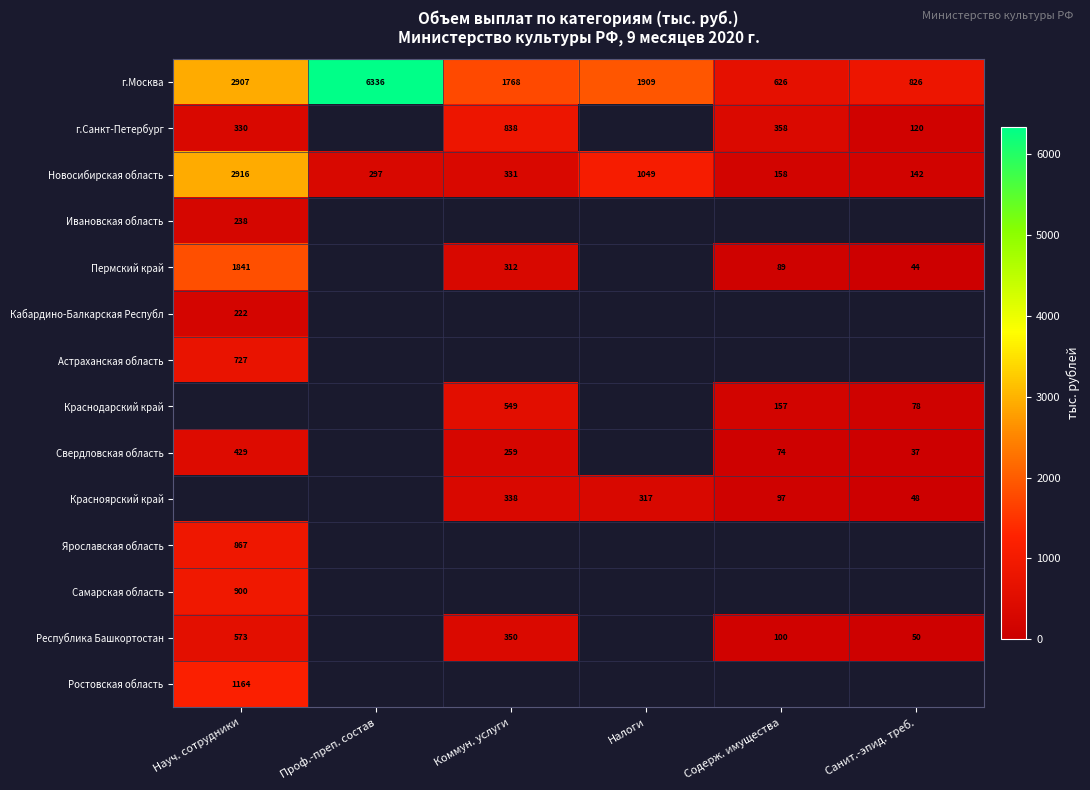

At which label does Новосибирская область reach its peak?

Науч. сотрудники